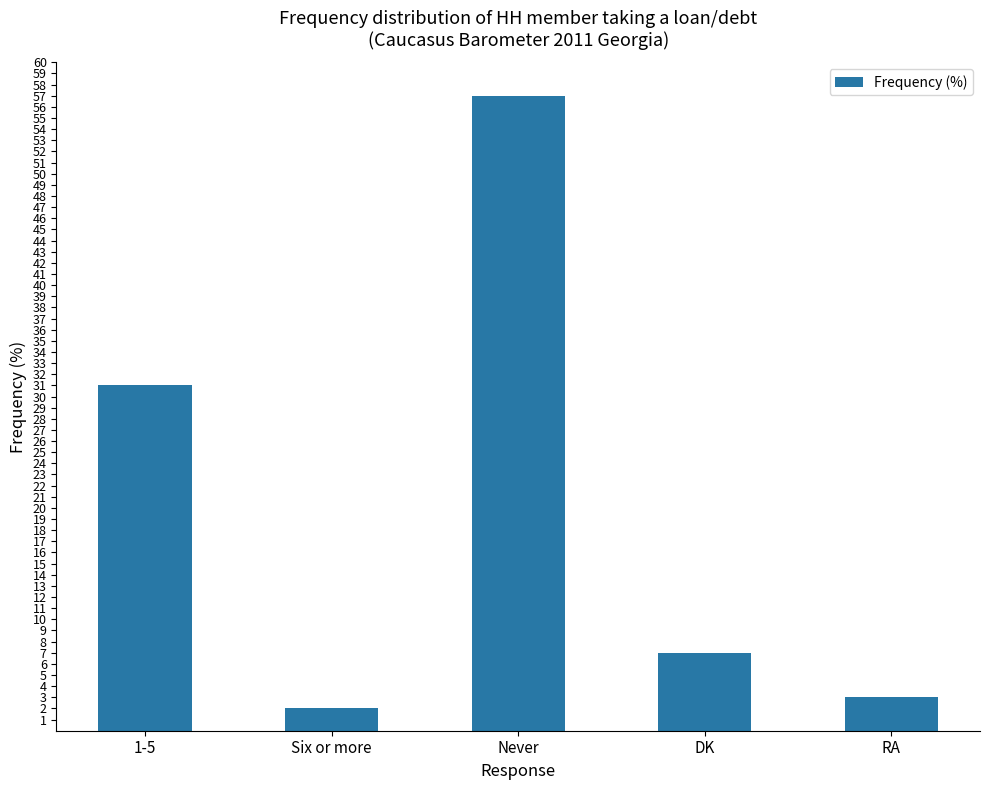

What is the ratio of the value at DK to the value at RA?

2.3